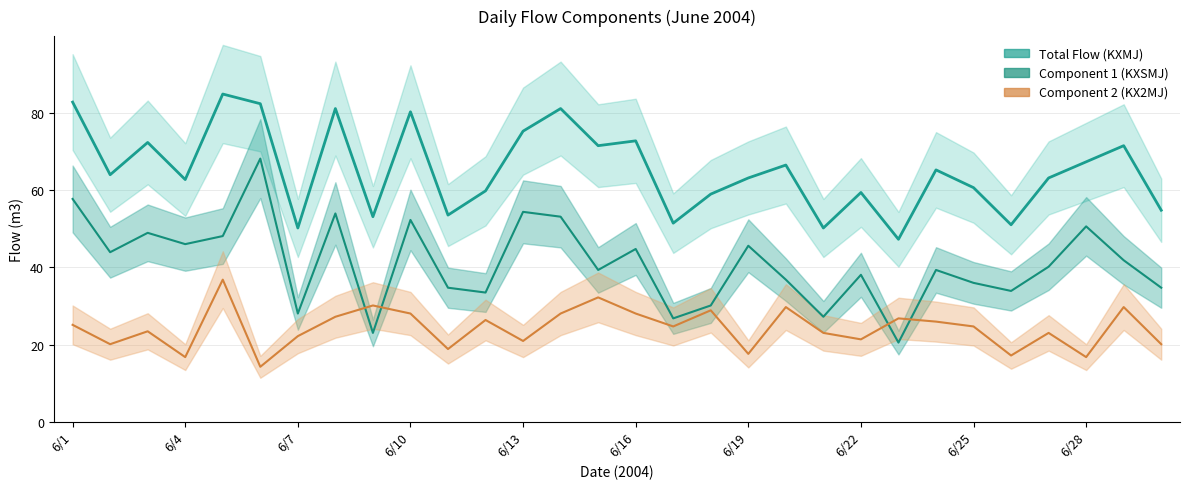

How many interior local valleys does the Component 1 (KXSMJ) series have?

10